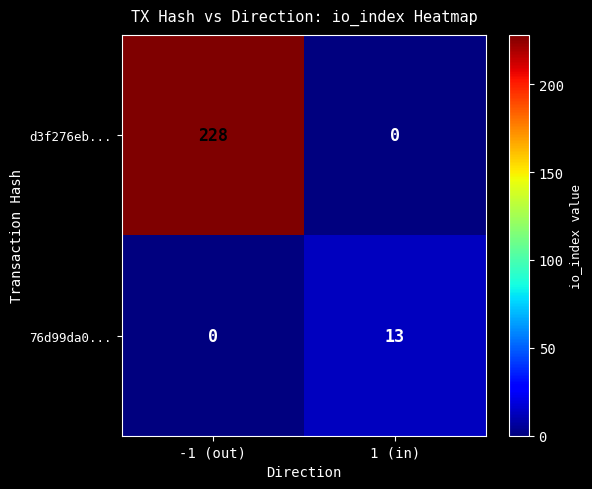

At which category is the sum across all series the highest?

-1 (out)